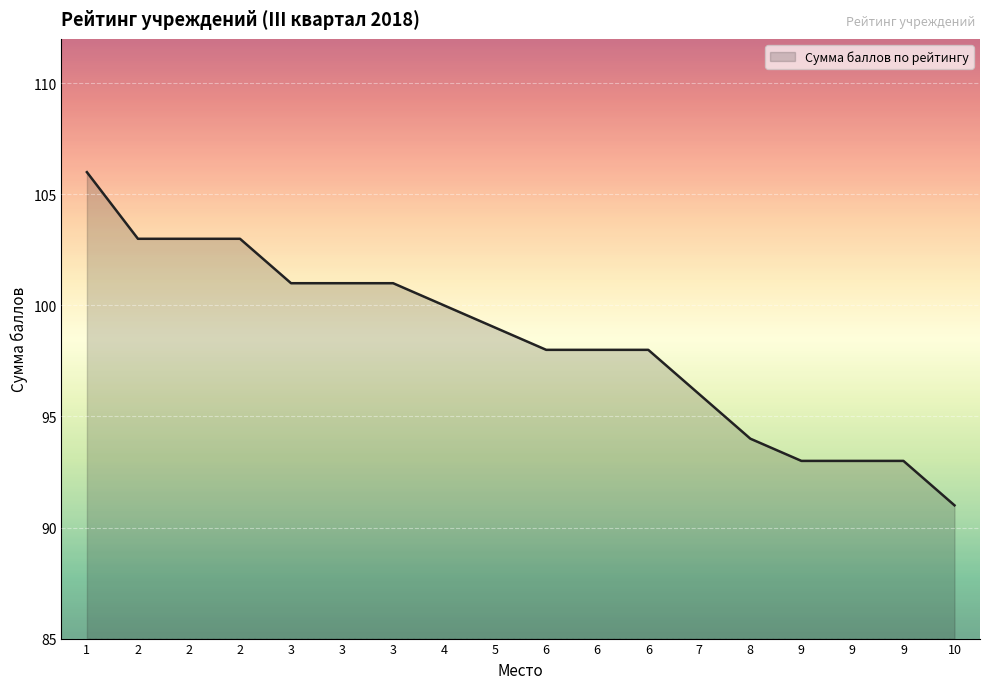

What is the difference between the maximum and second lowest values?

13